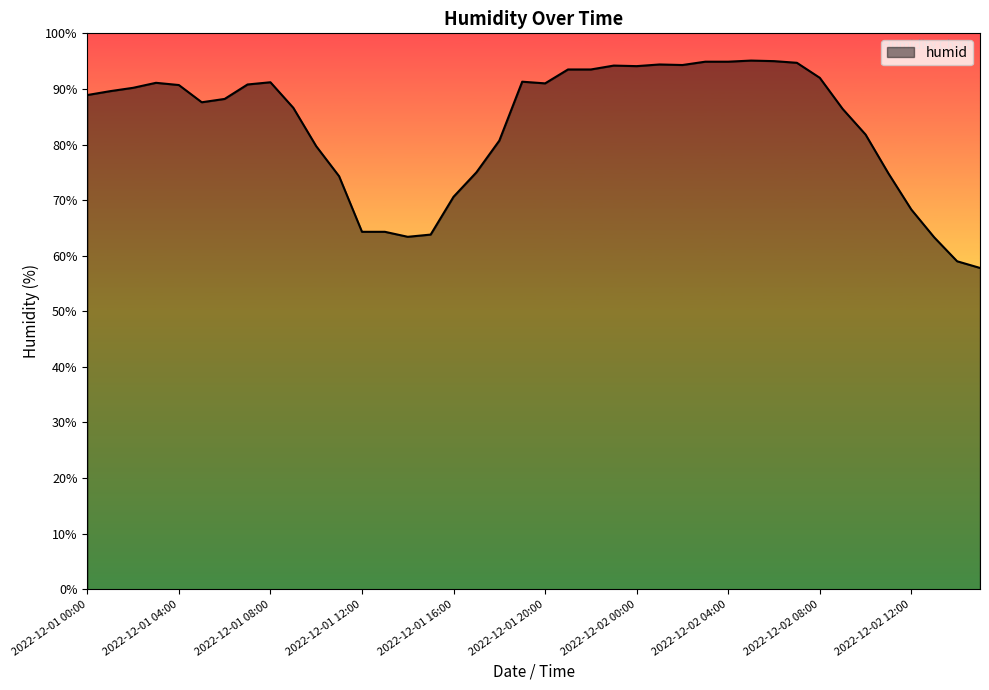

What is the greatest value displayed?

95.1